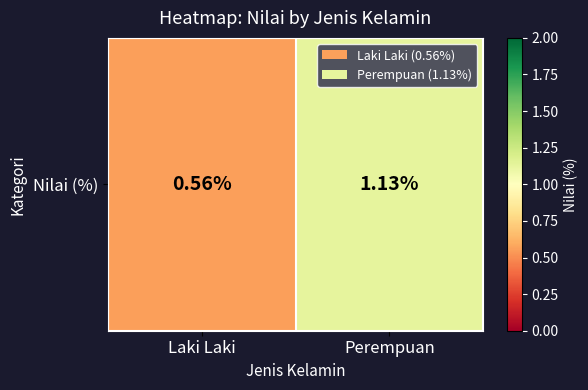

What is the difference between the maximum and minimum values?

0.6